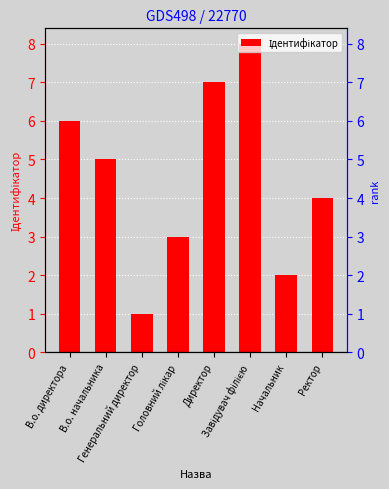

What is the difference between the values at В.о. начальника and Ректор?

1